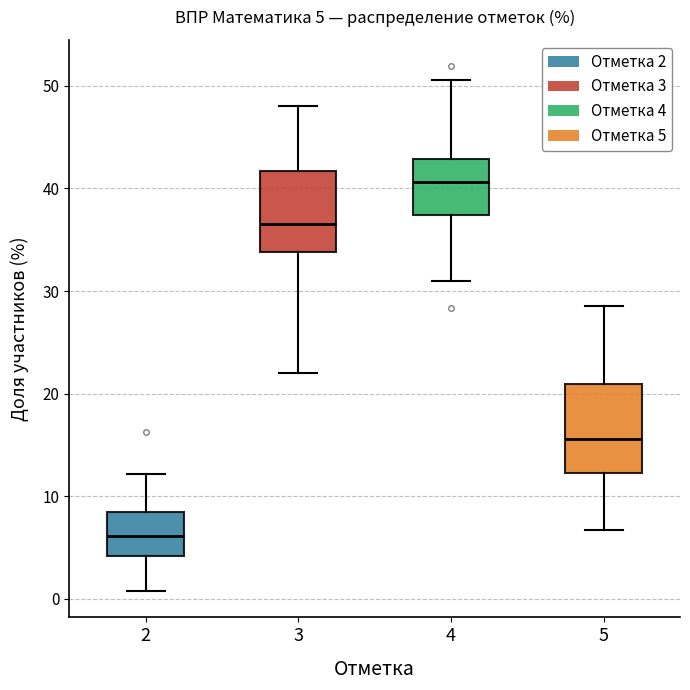

Which box has the highest median line?

4